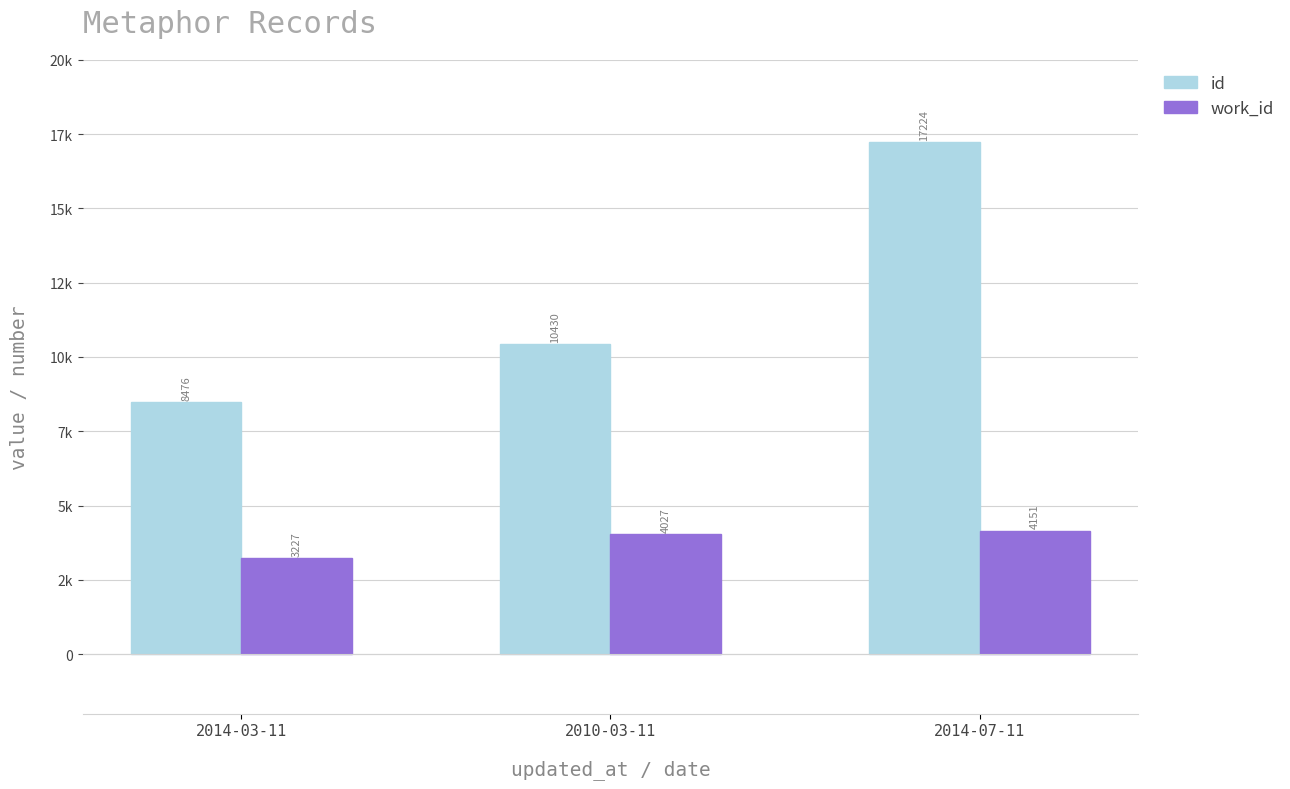

At which label does work_id first exceed 4027?

2014-07-11